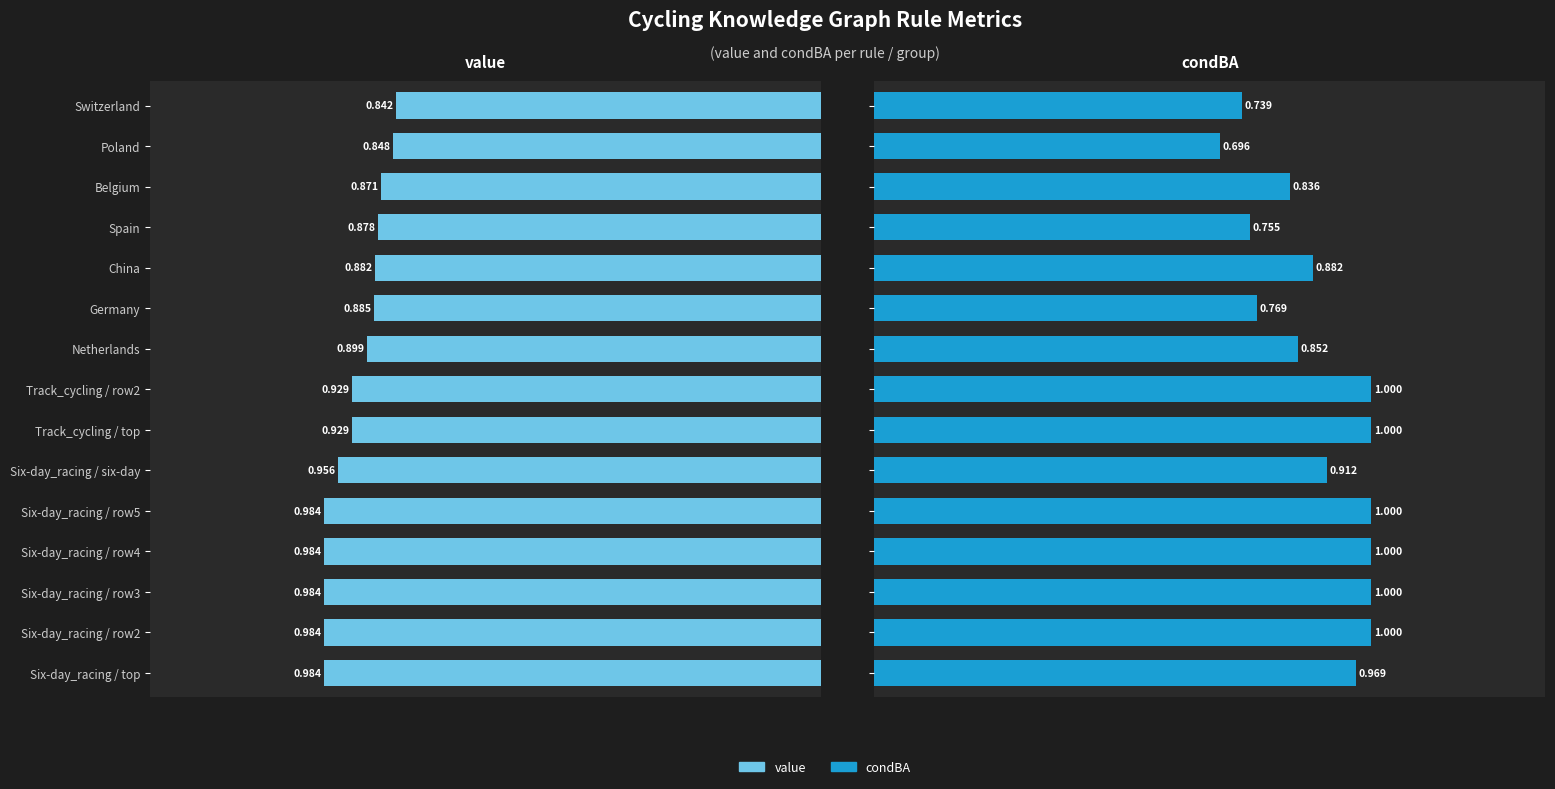

What is the sum of all value values?

13.8